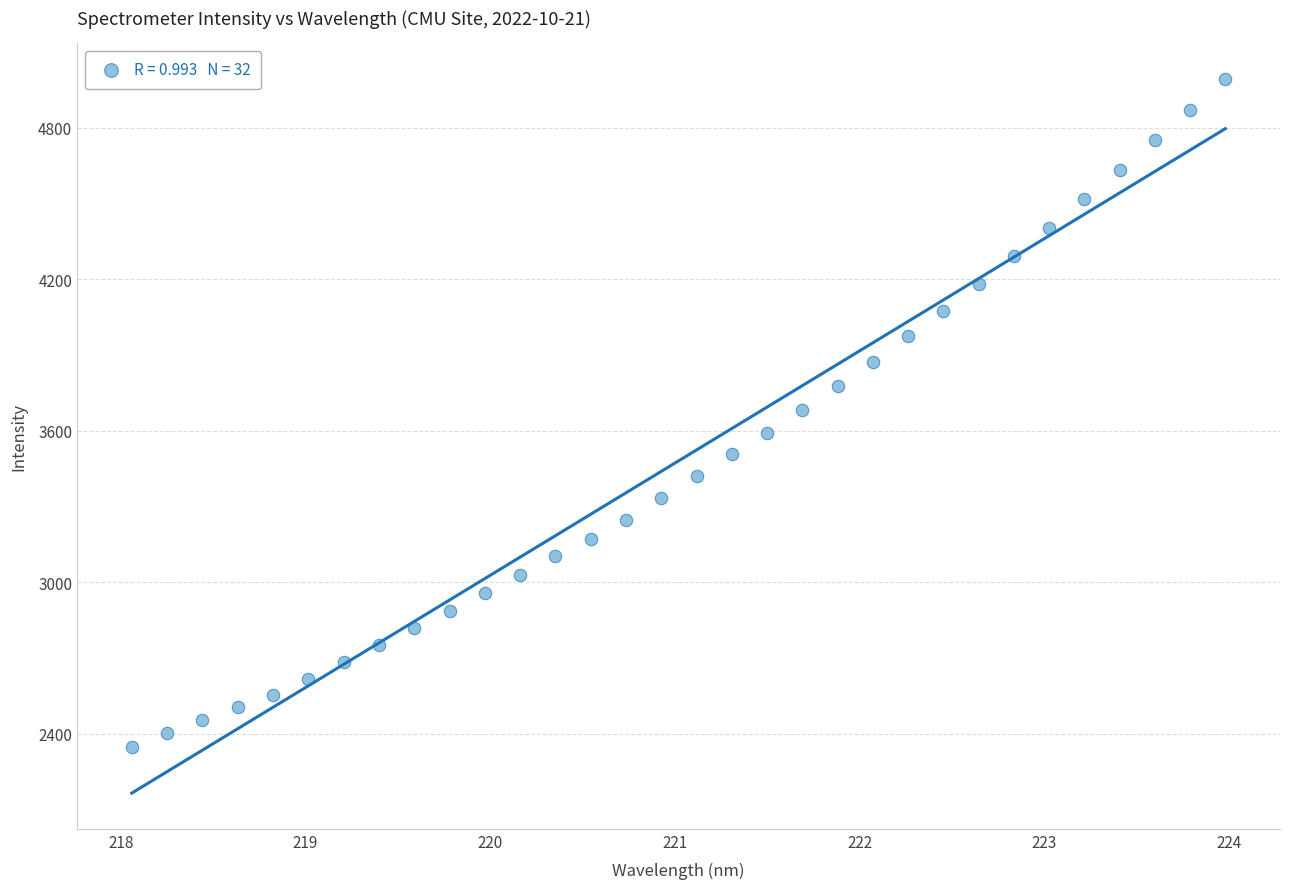

What is the range of X values (max minus min)?

5.9